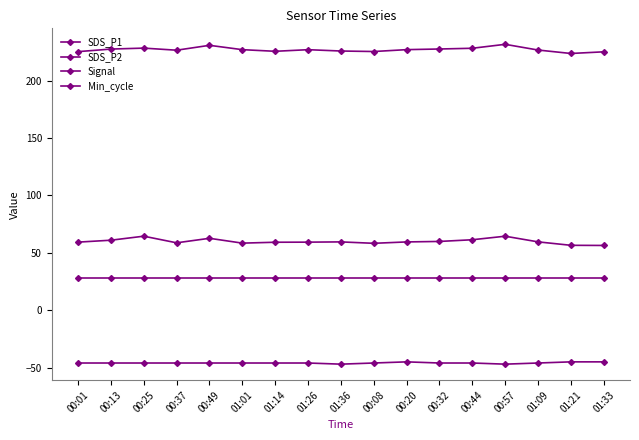

How many series are shown in this chart?

4